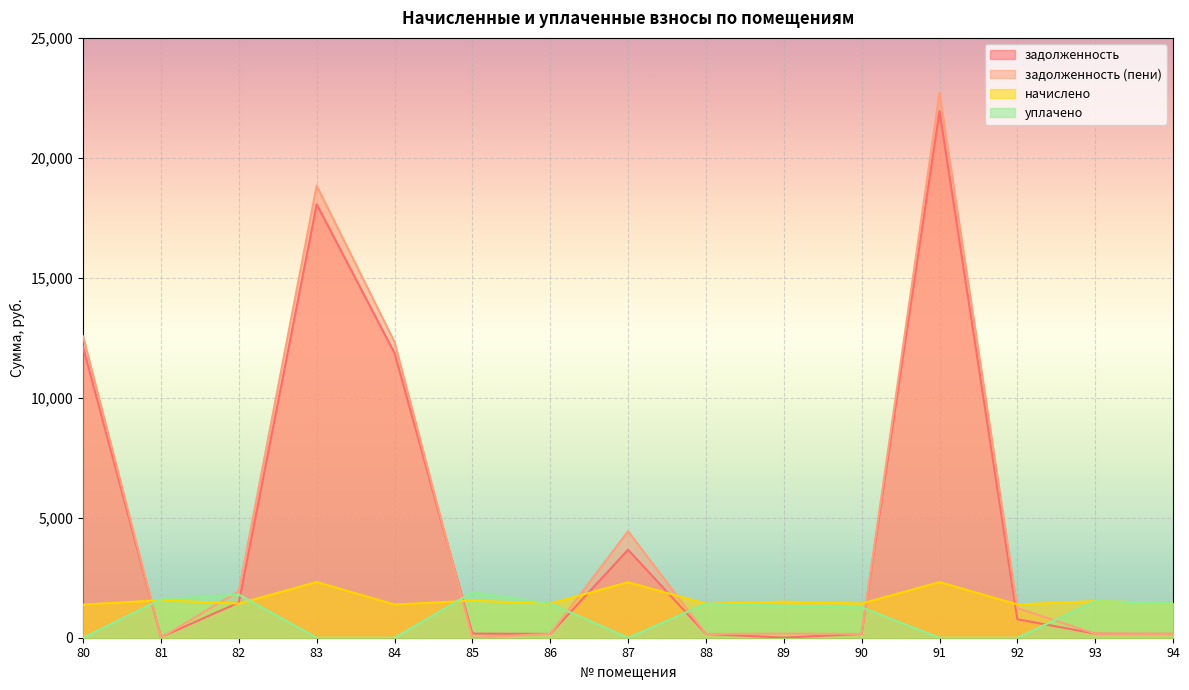

What is the difference between the maximum and minimum values in the уплачено series?

1889.9